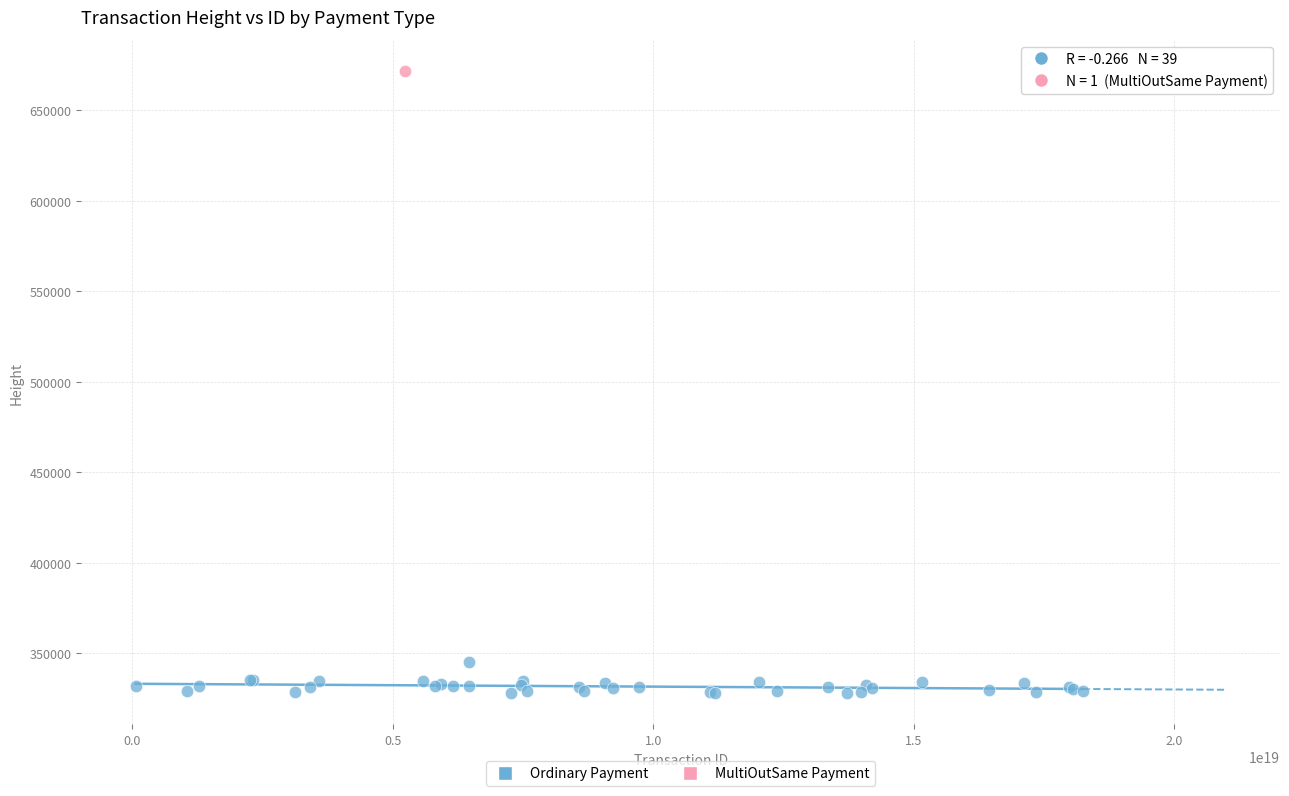

What are all the series names shown in the legend?

Ordinary Payment, MultiOutSame Payment